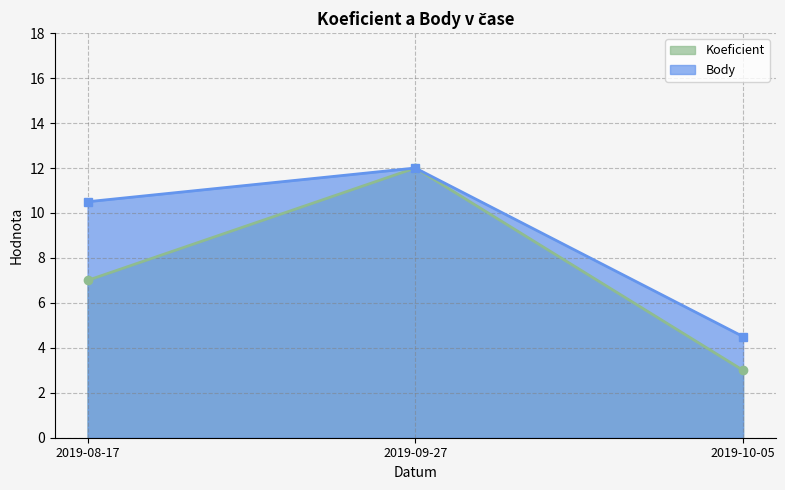

Is it true that Body equals 1.1 at 2019-10-05?

False